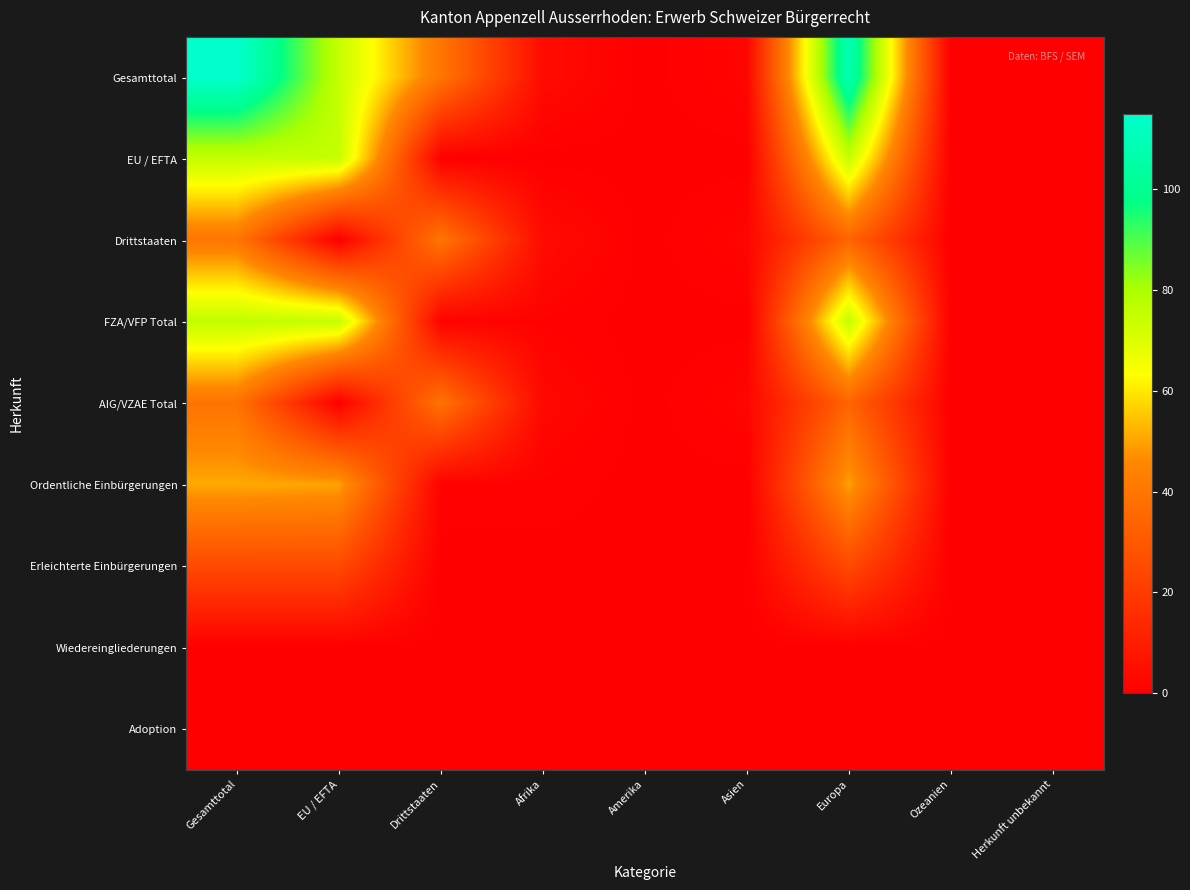

Rank the series by their maximum value, from highest to lowest.

Gesamttotal, FZA/VFP Total, EU / EFTA, Ordentliche Einbürgerungen, Drittstaaten, AIG/VZAE Total, Erleichterte Einbürgerungen, Wiedereingliederungen, Adoption